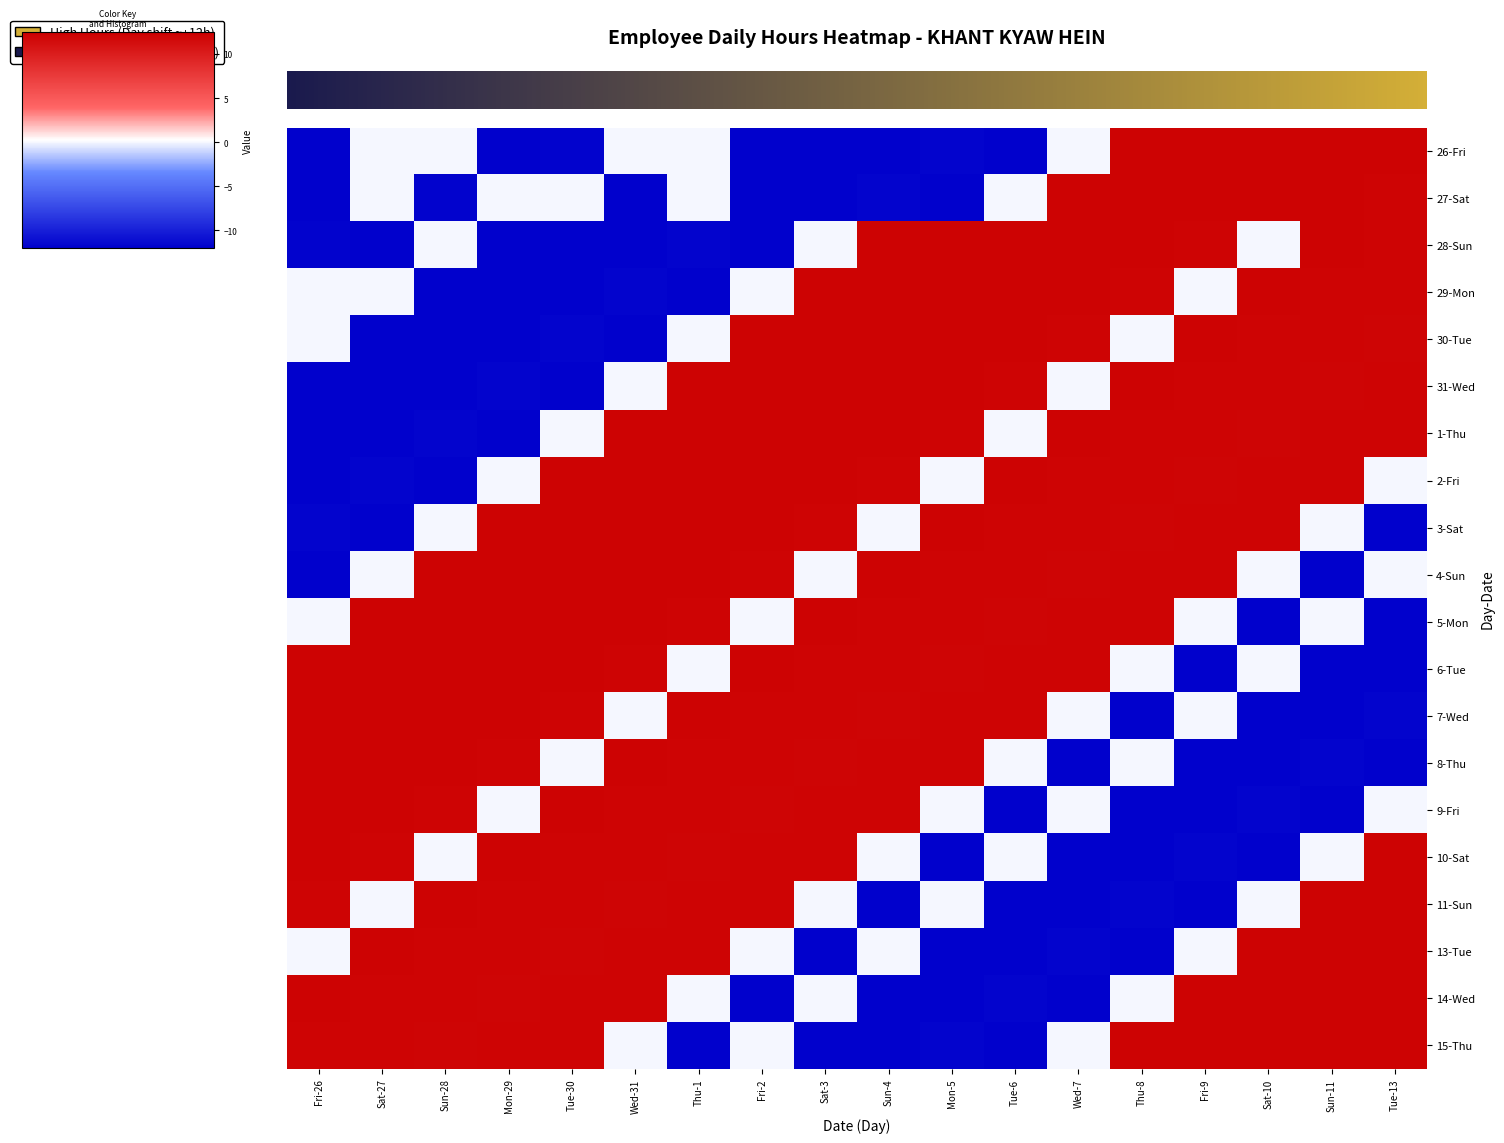

Which has a higher value, Sun-28 or Wed-7?

Sun-28